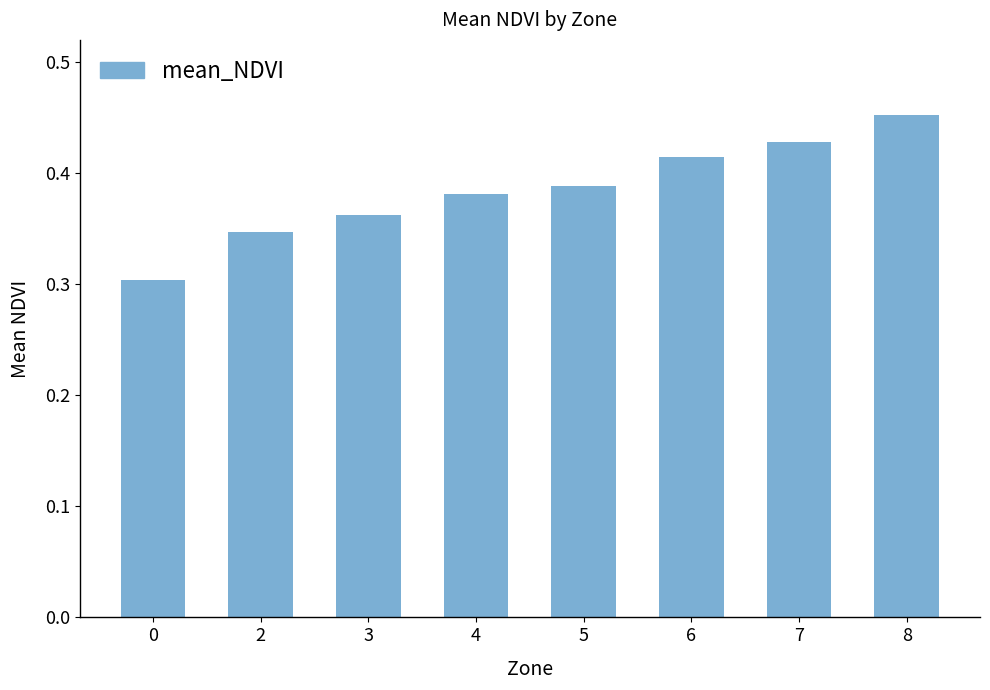

Are the bars grouped side by side (vs. stacked)?

No